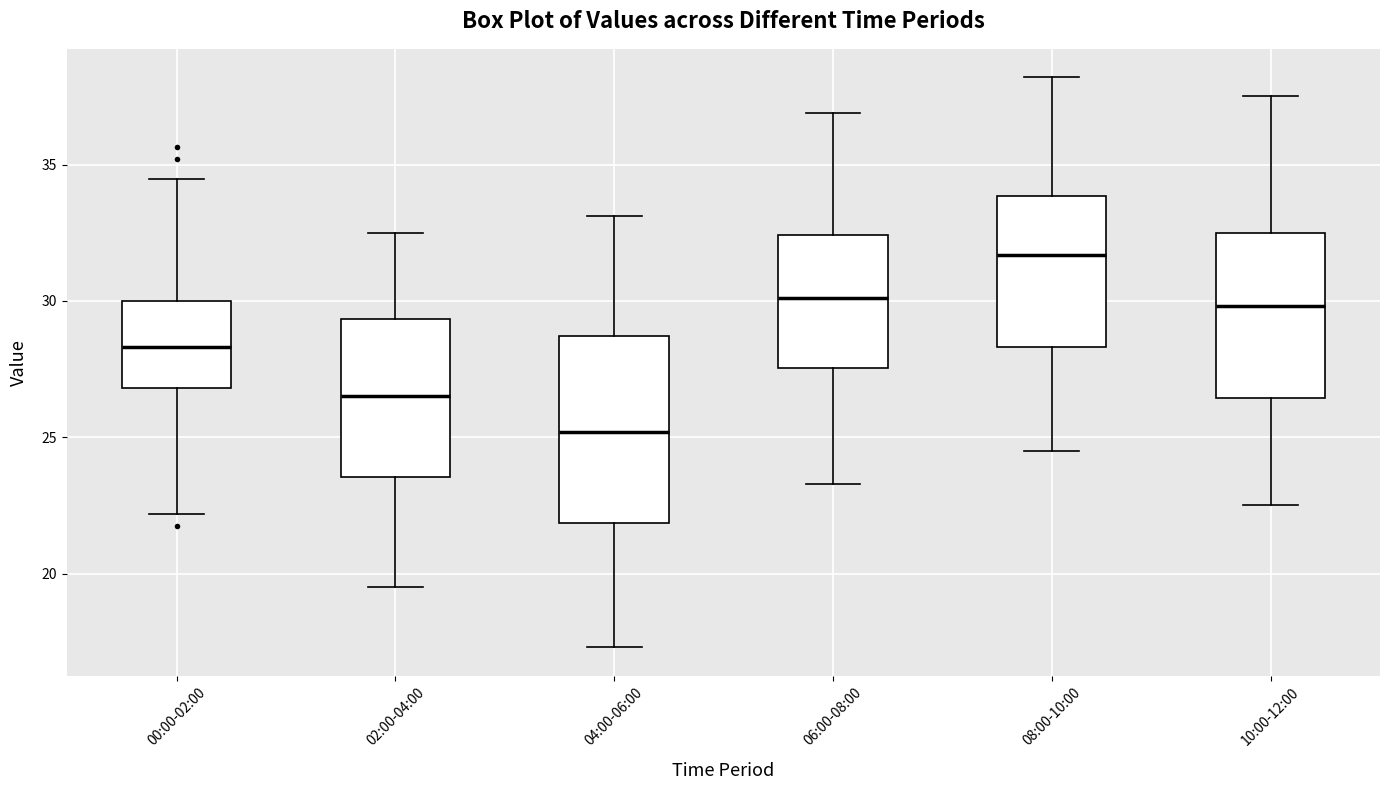

Where is the lower edge of the box for 02:00-04:00 on the y-axis? The values are not printed on the chart, so give them approximately, as read against the axis.

23.5